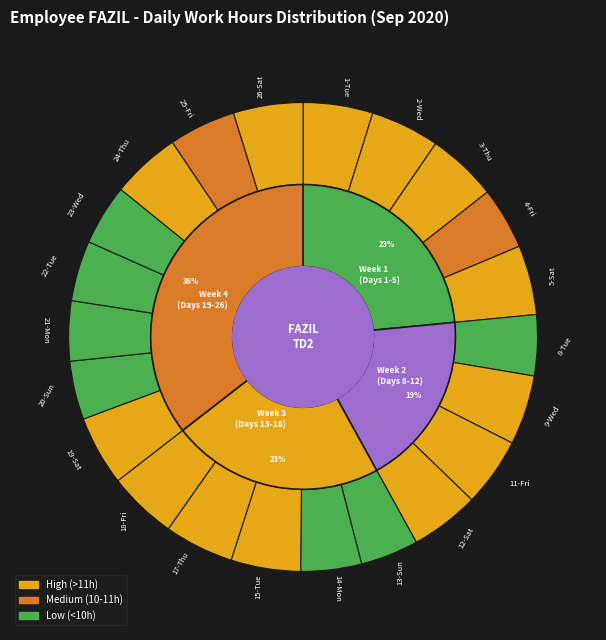

What is the largest slice in the pie chart?

3-Thu